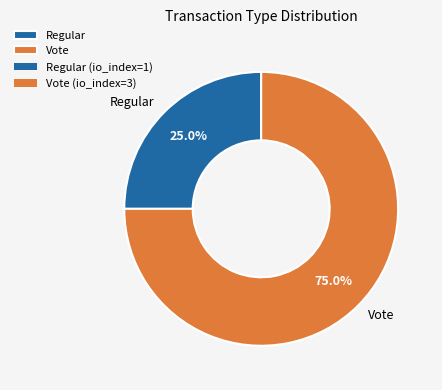

The Vote slice represents 85% of the pie. True or false?

False